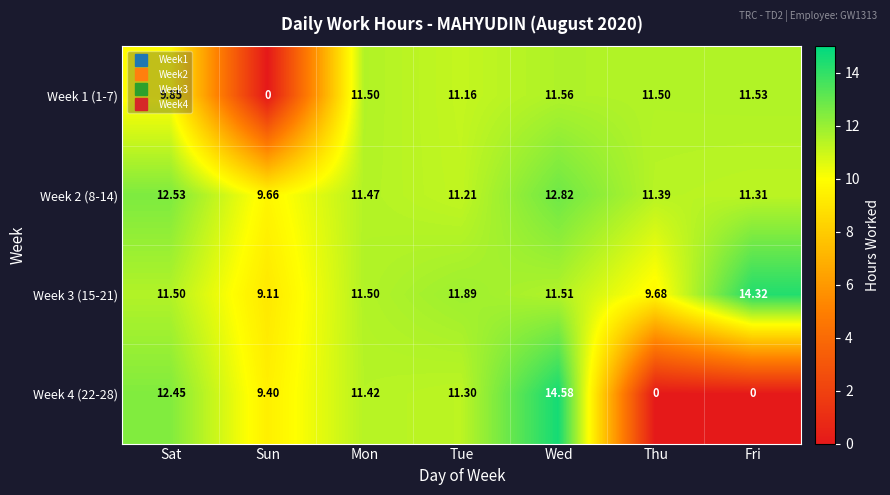

Where does the Week 2 (8-14) series first go above 11?

Sat